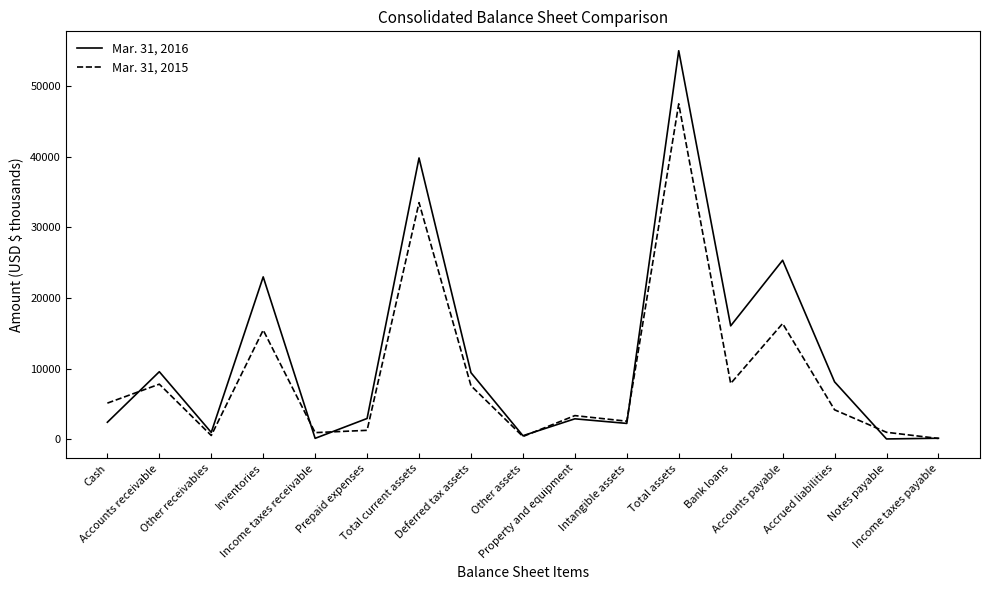

Which series has the largest total across all categories?

Mar. 31, 2016